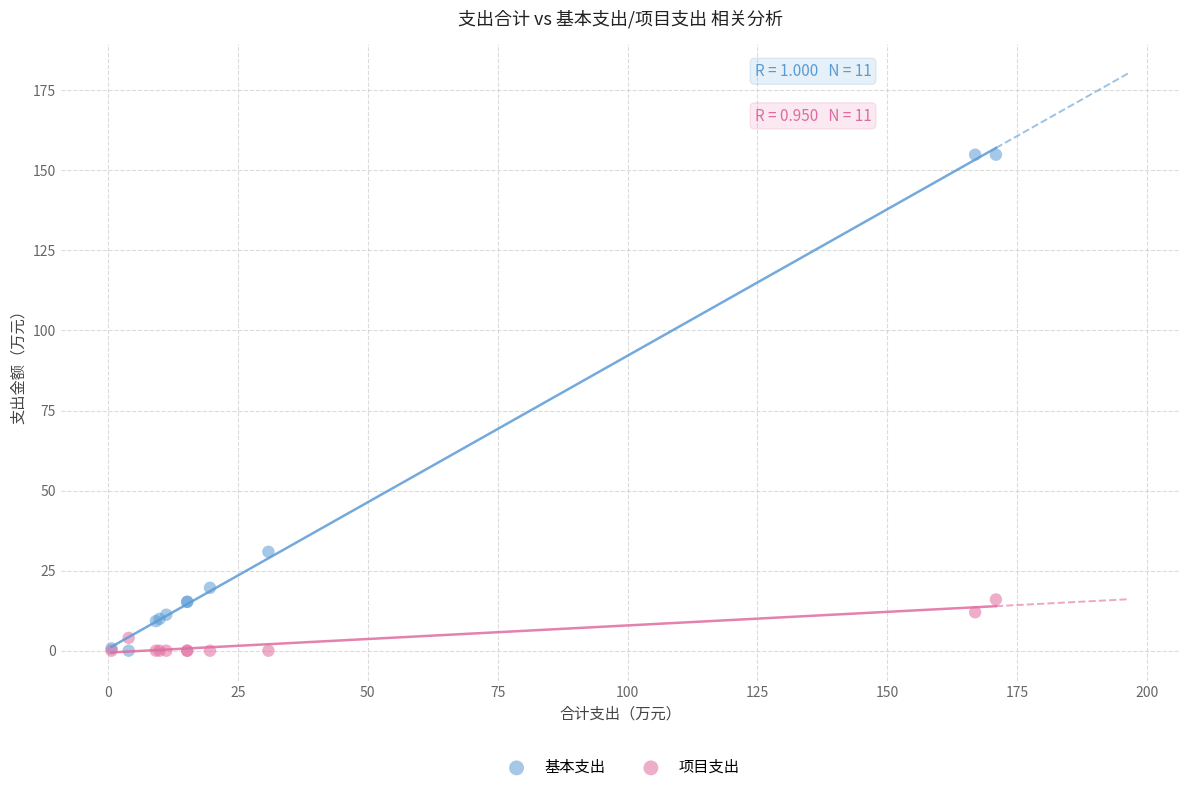

Across all series, what Y value is closest to 77?

30.9